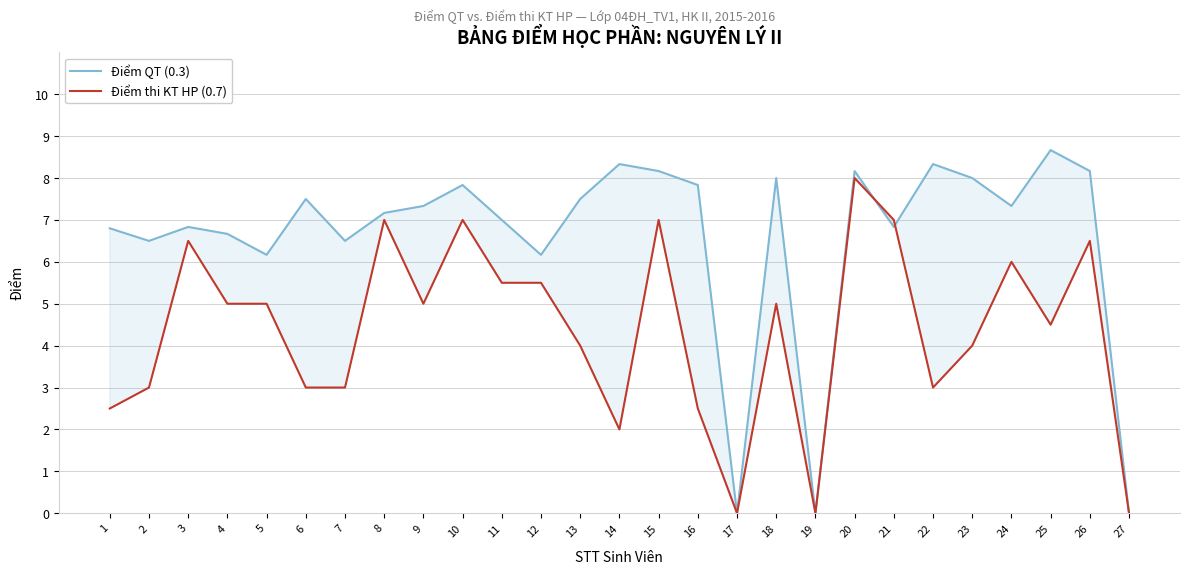

The Điểm QT (0.3) series shows 10.7 at 20. True or false?

False